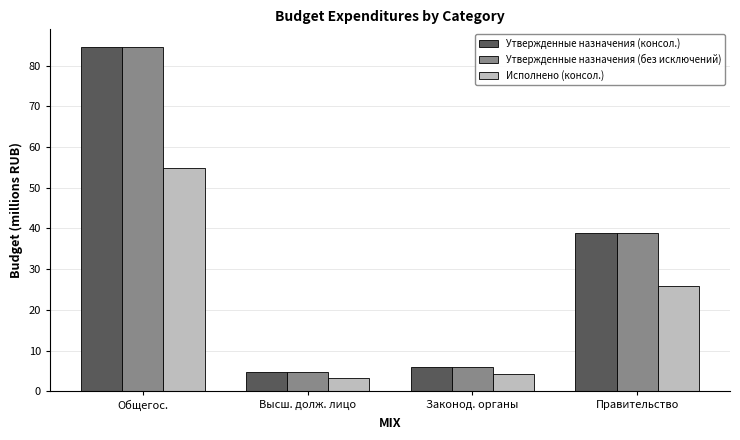

At which label does Утвержденные назначения (консол.) reach its minimum?

Высш. долж. лицо